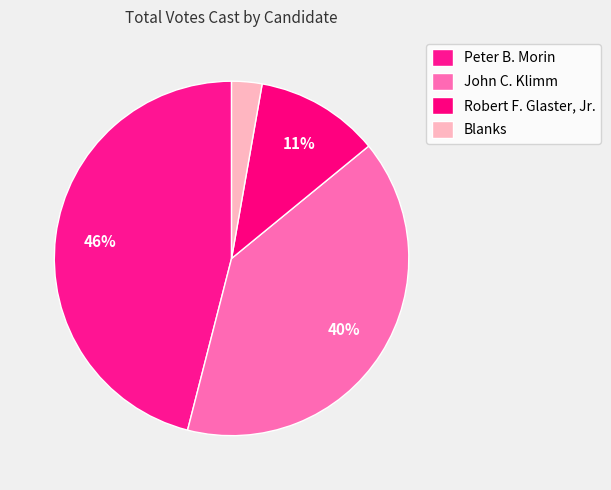

What is the smallest slice in the pie chart?

Blanks